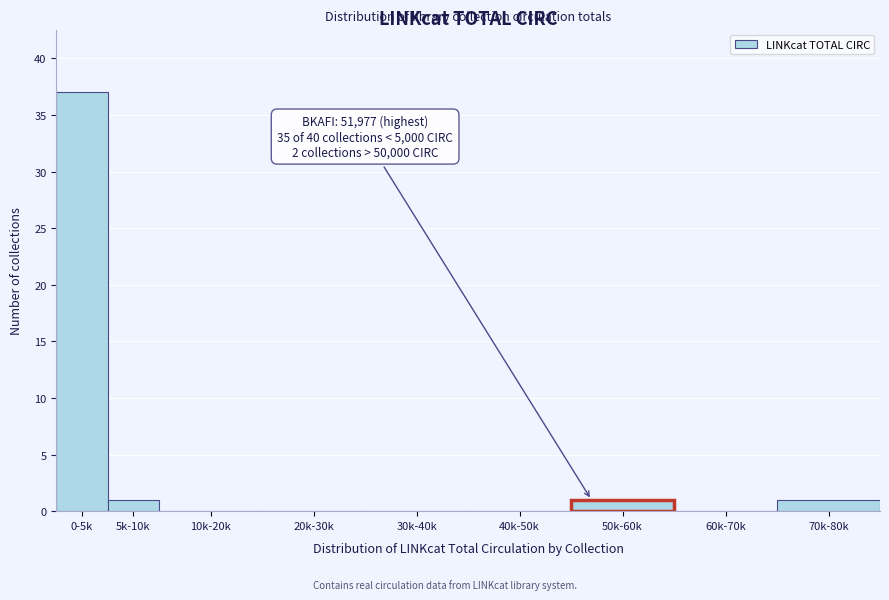

Reading right to left, transcribe all the data shown in this chart.

70k-80k=1	60k-70k=0	50k-60k=1	40k-50k=0	30k-40k=0	20k-30k=0	10k-20k=0	5k-10k=1	0-5k=37